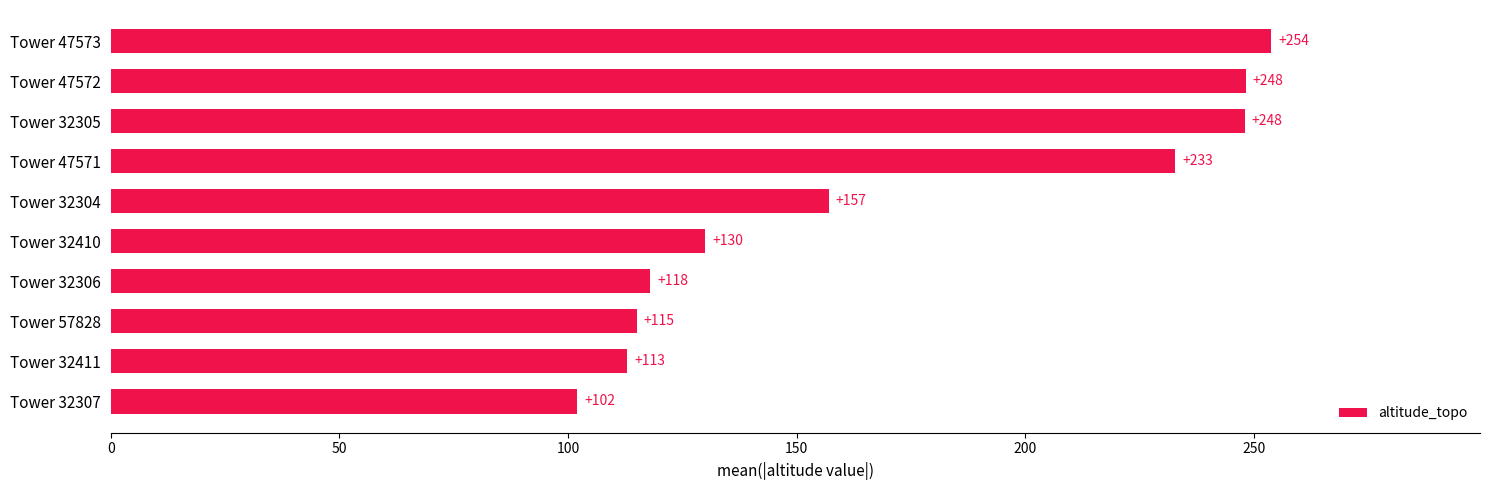

What is the average value?

171.8